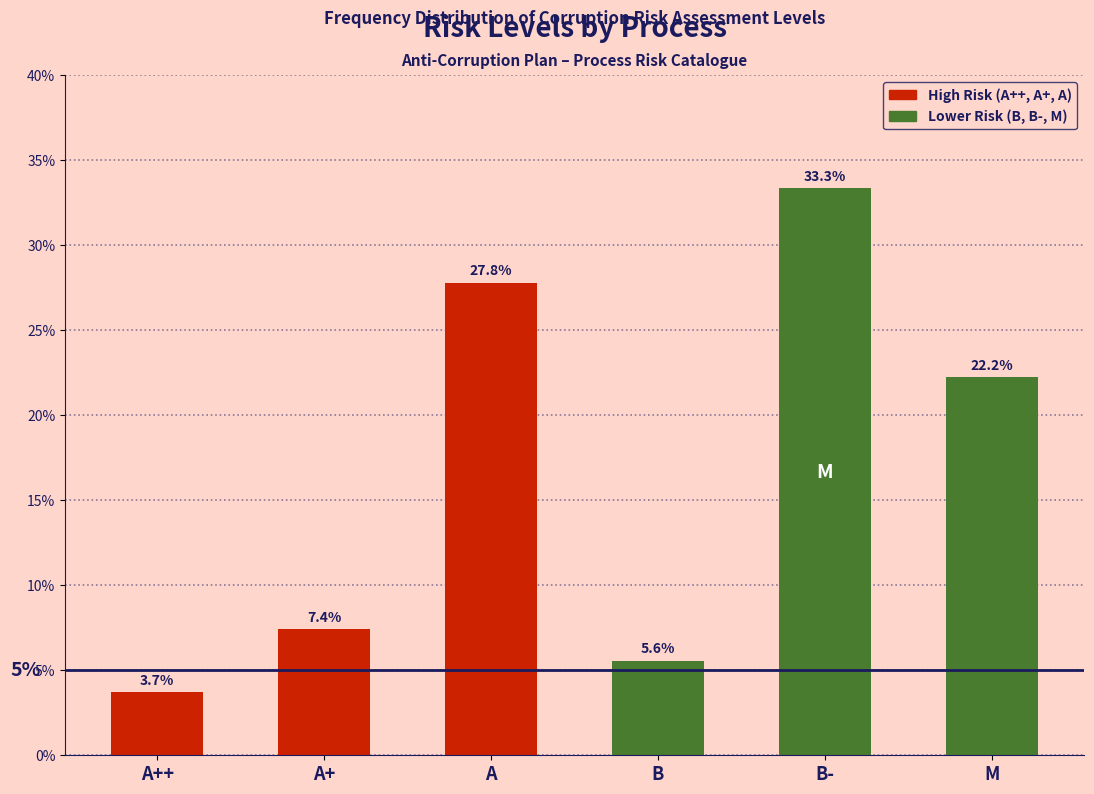

Reading left to right, what are all the values shown in this chart?

A++=3.7	A+=7.4	A=27.8	B=5.6	B-=33.3	M=22.2